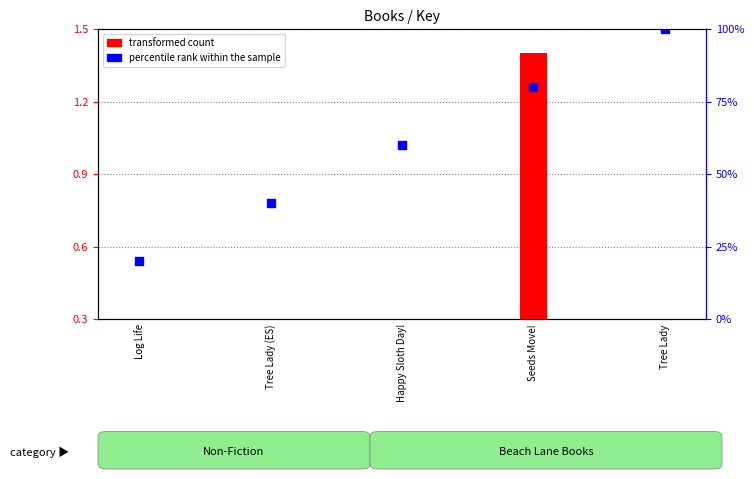

At how many categories does at least one series exceed 17?

5